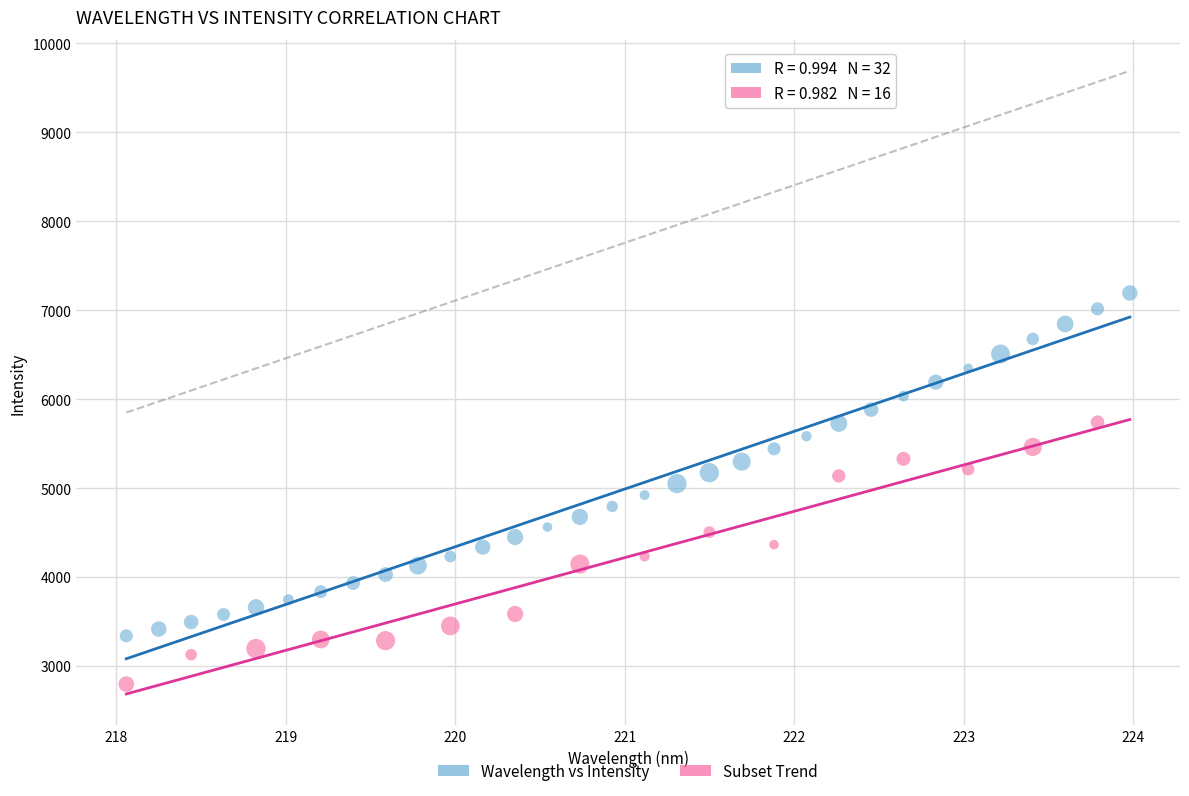

Which series has the largest Y range (max minus min)?

Wavelength vs Intensity